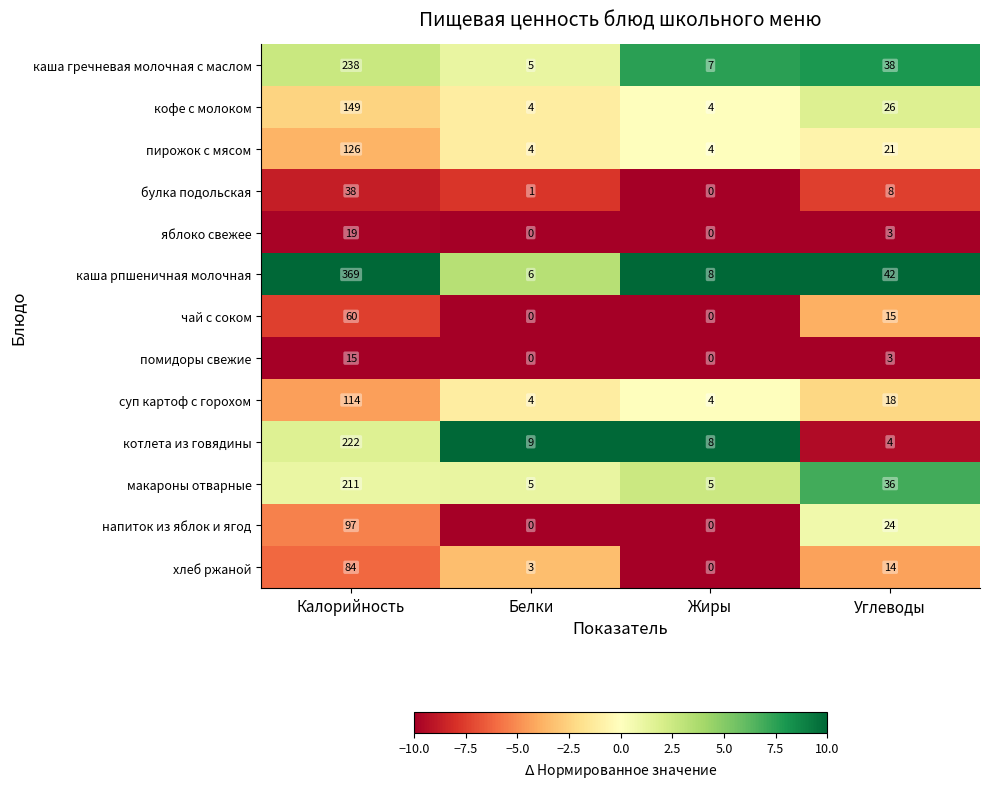

How many кофе с молоком values are between 4 and 149?

4